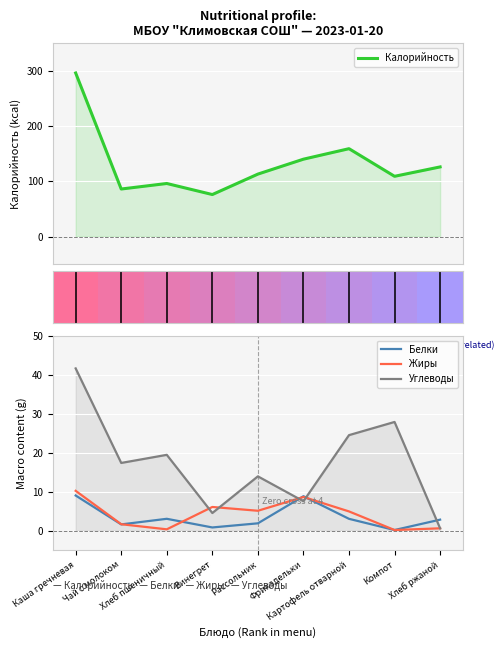

After their last crossing, which series has the higher values: Жиры or Белки?

Жиры